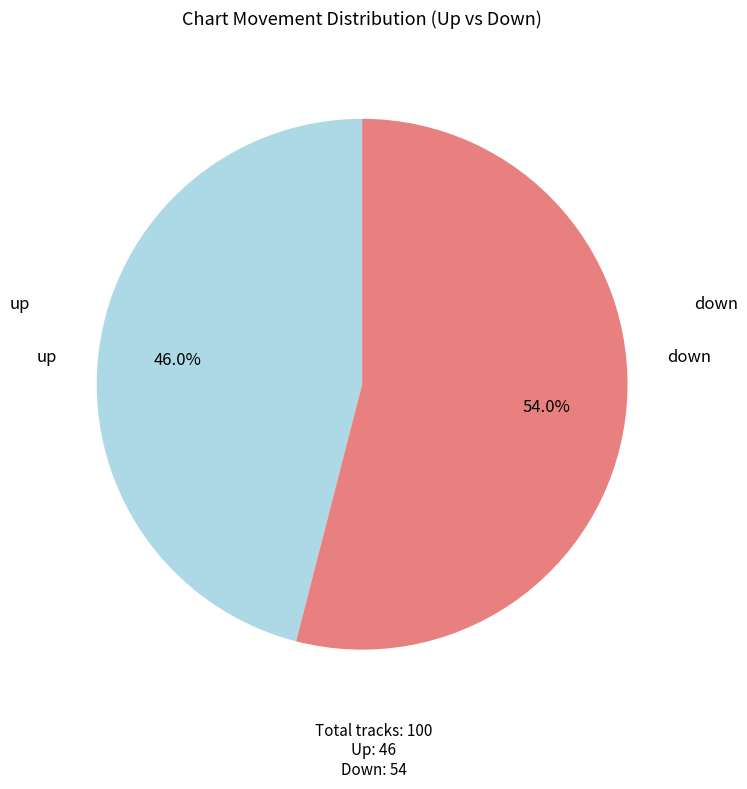

Is there a majority slice in this chart?

Yes